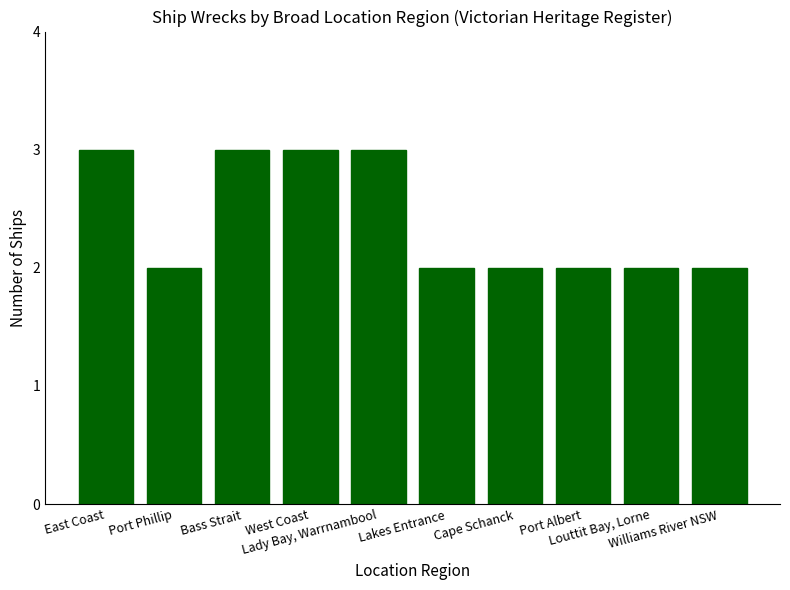

What is the value of the 5th bar from the left?

3